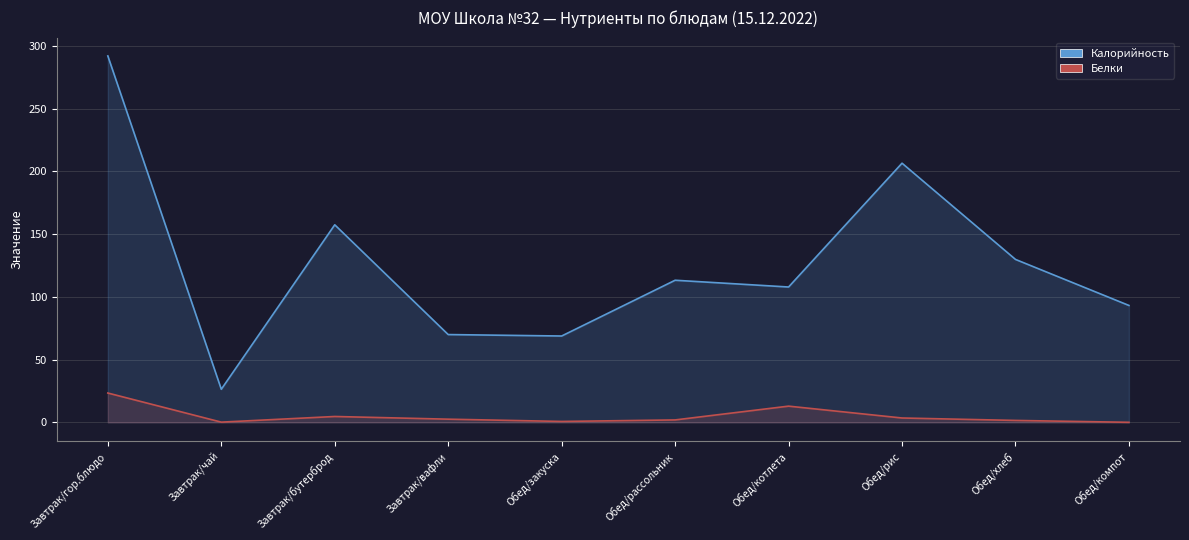

What is the label of the 5th point from the right?

Обед/рассольник